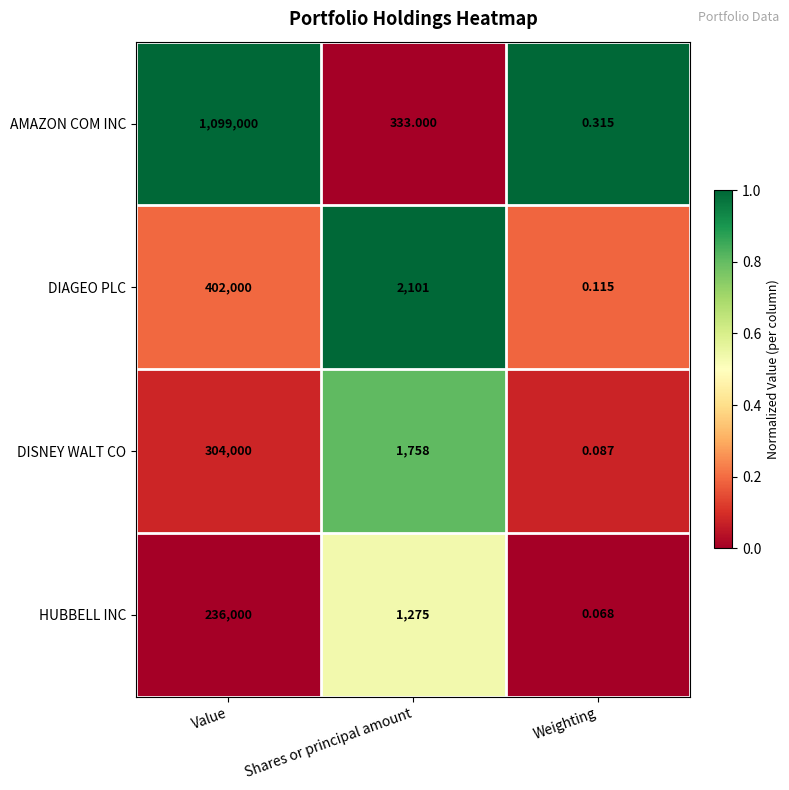

List the series in order of their peak value, highest first.

AMAZON COM INC, DIAGEO PLC, DISNEY WALT CO, HUBBELL INC